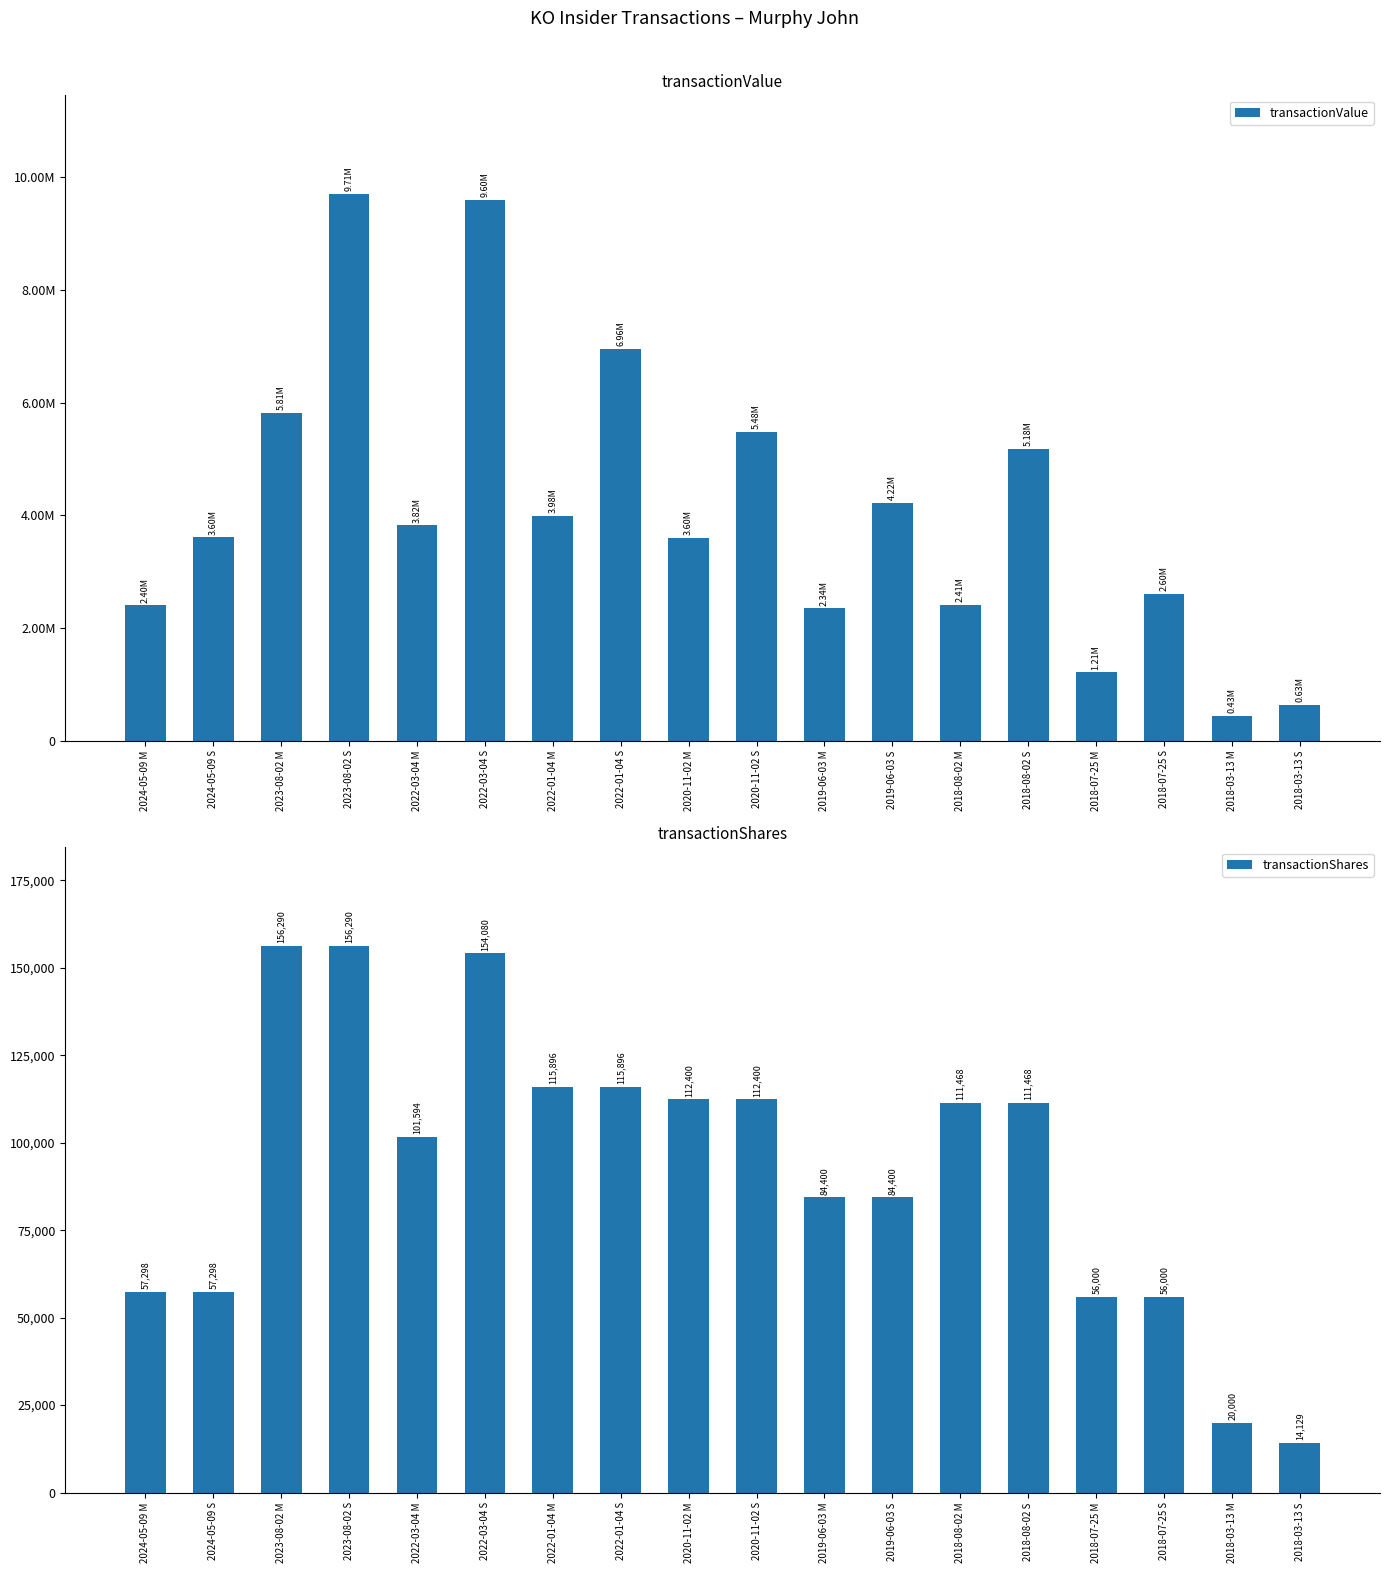

At which category is the sum across all series the highest?

2023-08-02 S